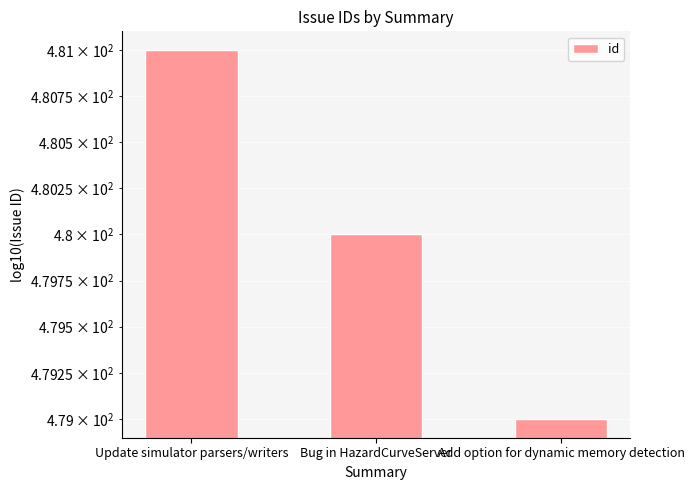

What is the difference between the maximum and minimum values?

2